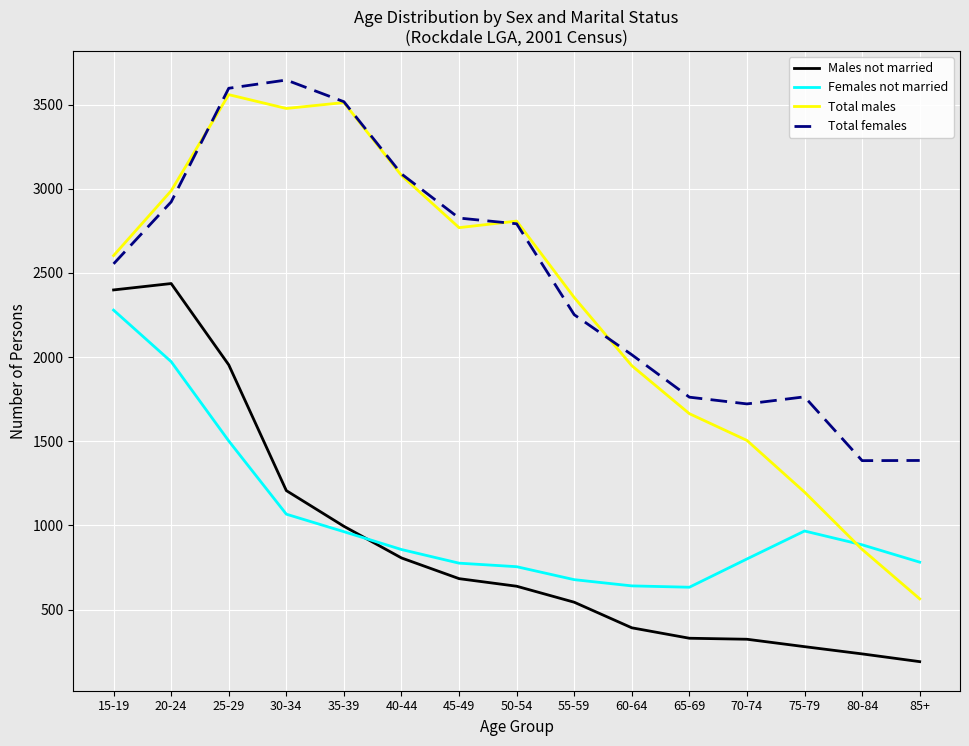

How many lines are shown in the chart?

4